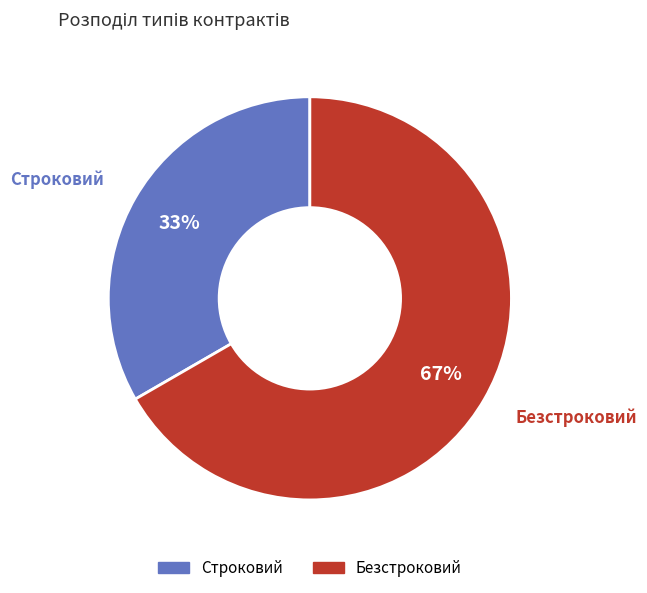

To the nearest percent, what is the average slice percentage?

50%